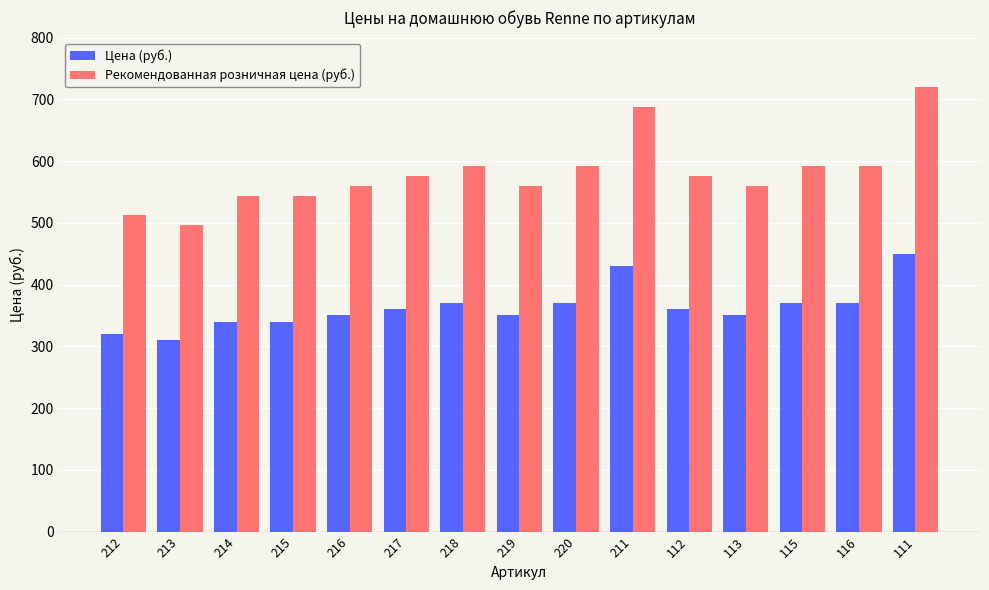

Which series has the largest total across all categories?

Рекомендованная розничная цена (руб.)